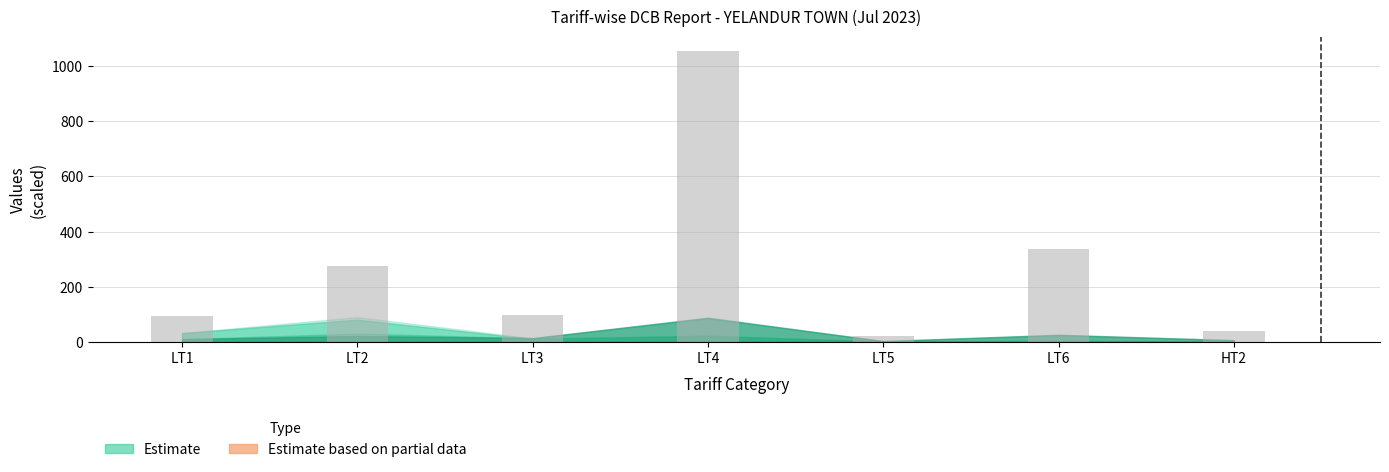

Does the chart contain stacked bars?

No